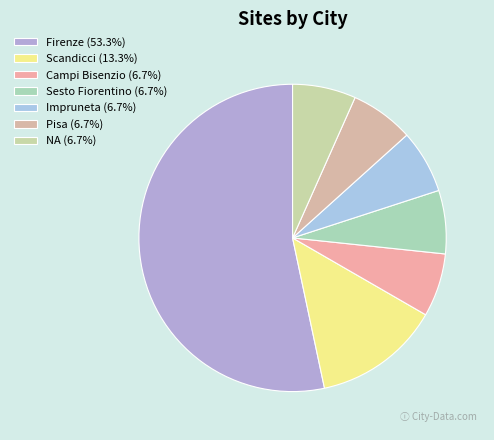

The Sesto Fiorentino slice represents 1% of the pie. True or false?

False